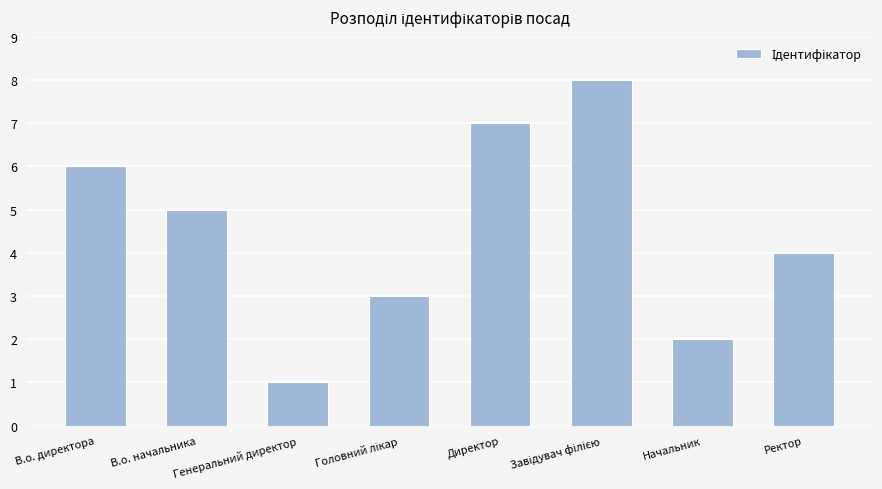

What is the change in value from В.о. директора to Генеральний директор?

-5